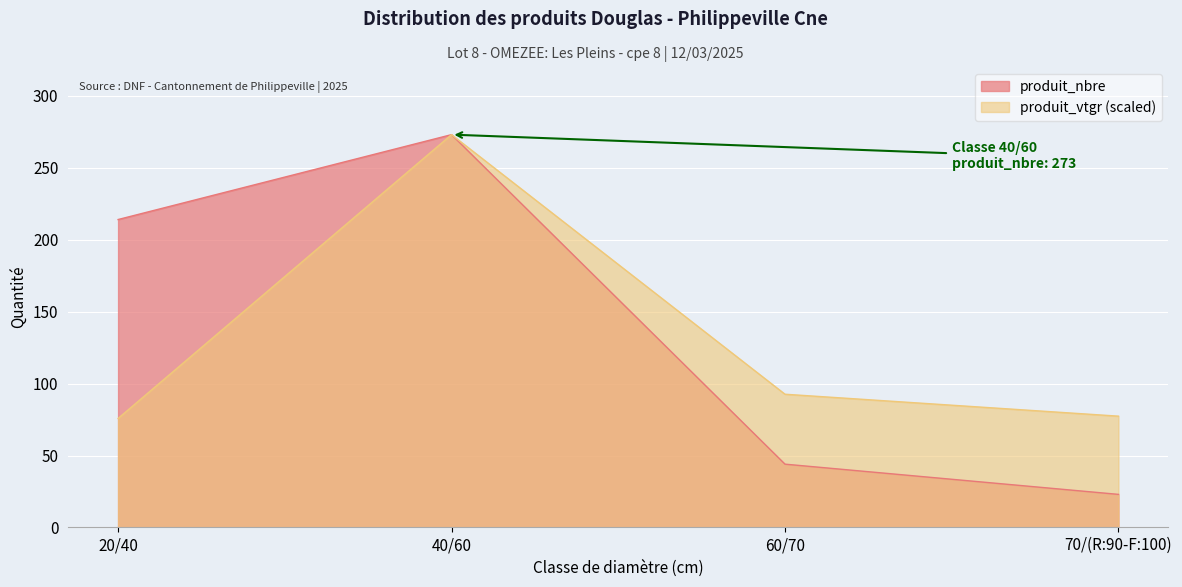

True or false: produit_nbre and produit_vtgr cross at least once.

False